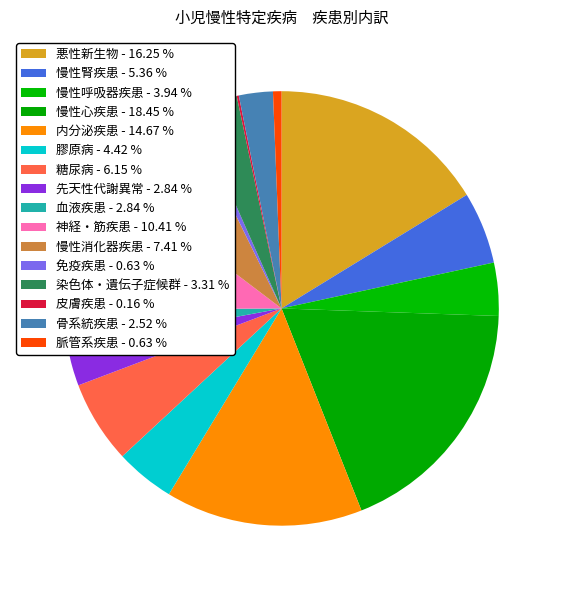

What is the ratio of the value at 慢性呼吸器疾患 to the value at 慢性腎疾患?

0.7